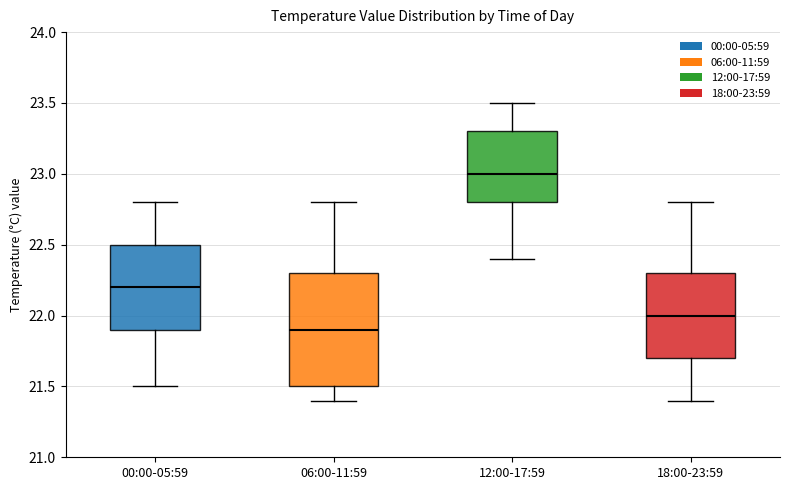

Which box's median line is the lowest?

06:00-11:59